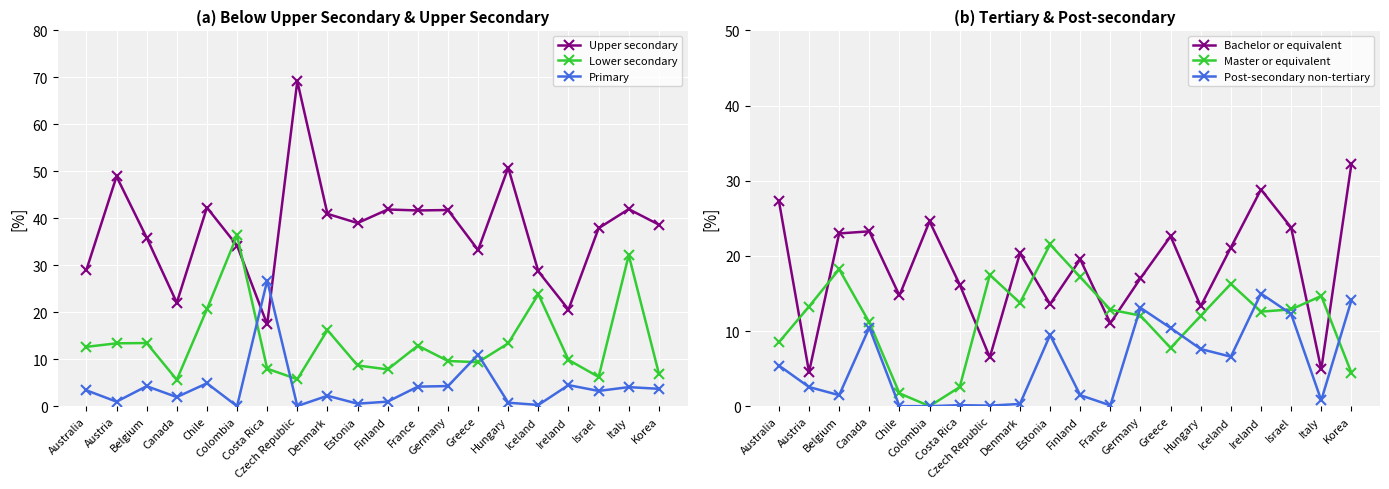

What is the average value of the Primary series?

4.1